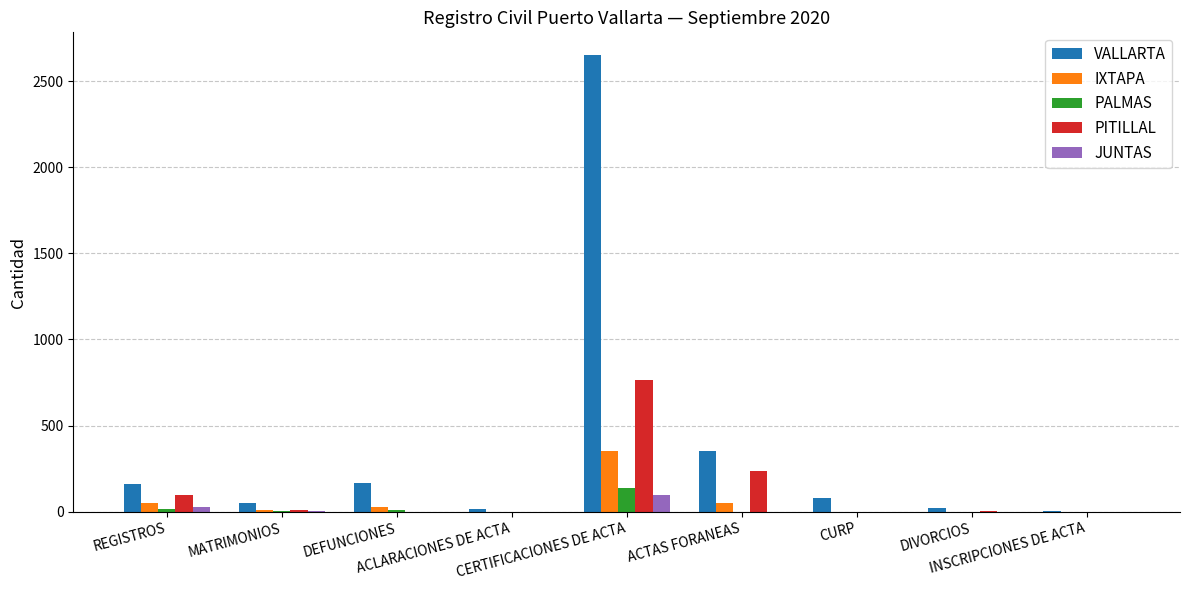

Which series has the largest total across all categories?

VALLARTA